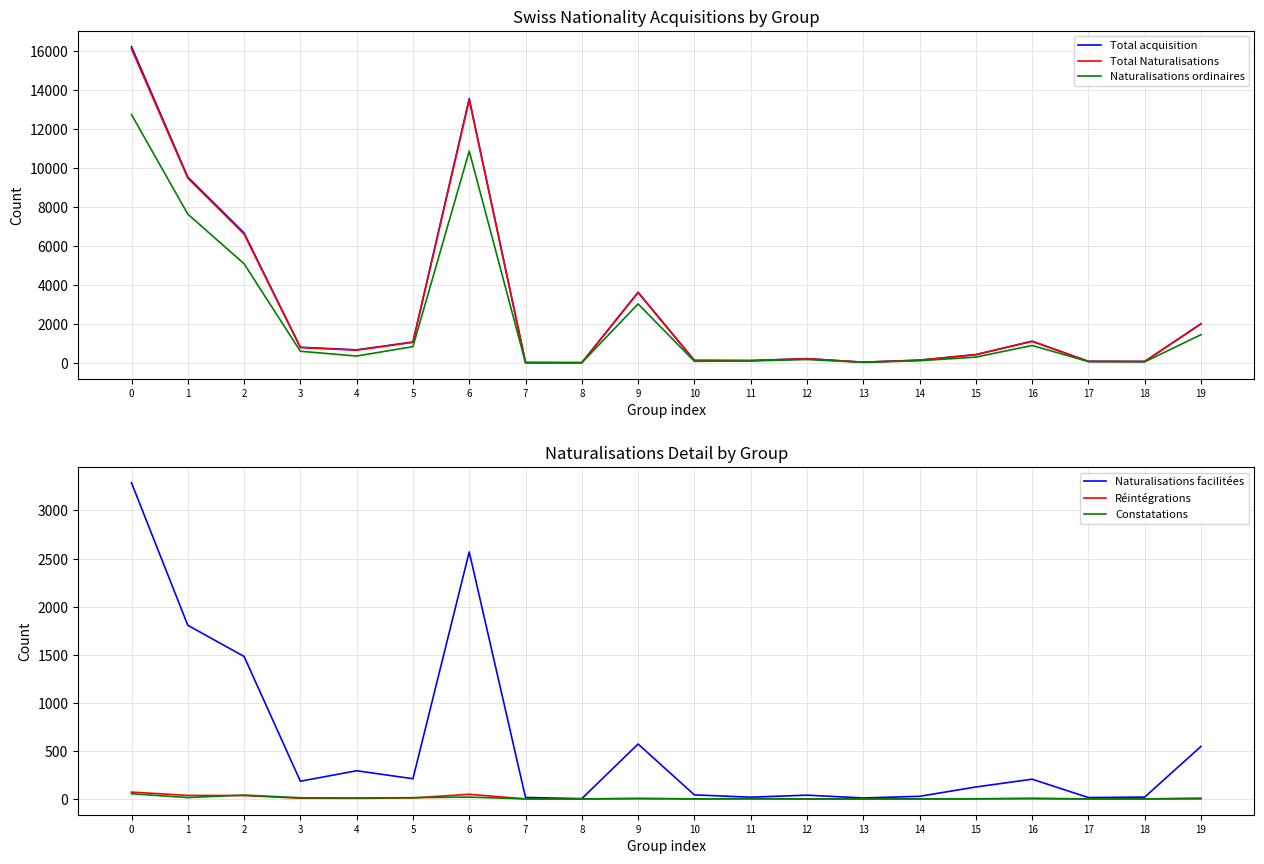

True or false: Réintégrations and Total acquisition cross at least once.

False